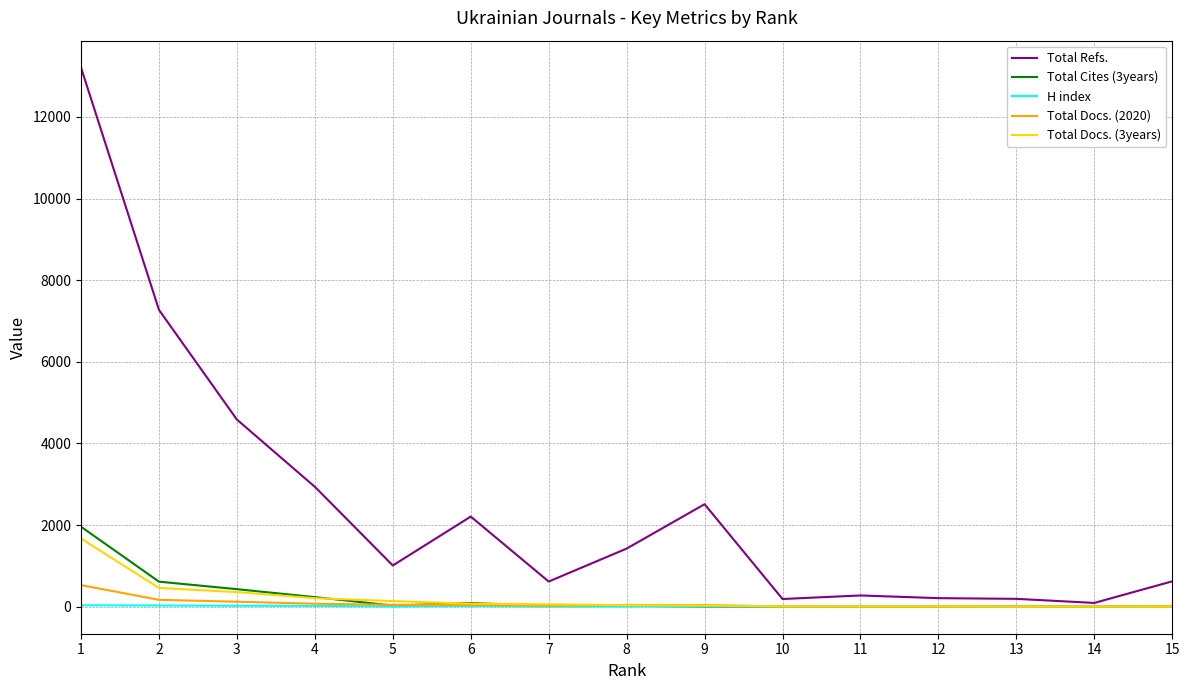

Is the value of Total Docs. (2020) at 1 greater than the value of Total Docs. (3years) at 5?

Yes